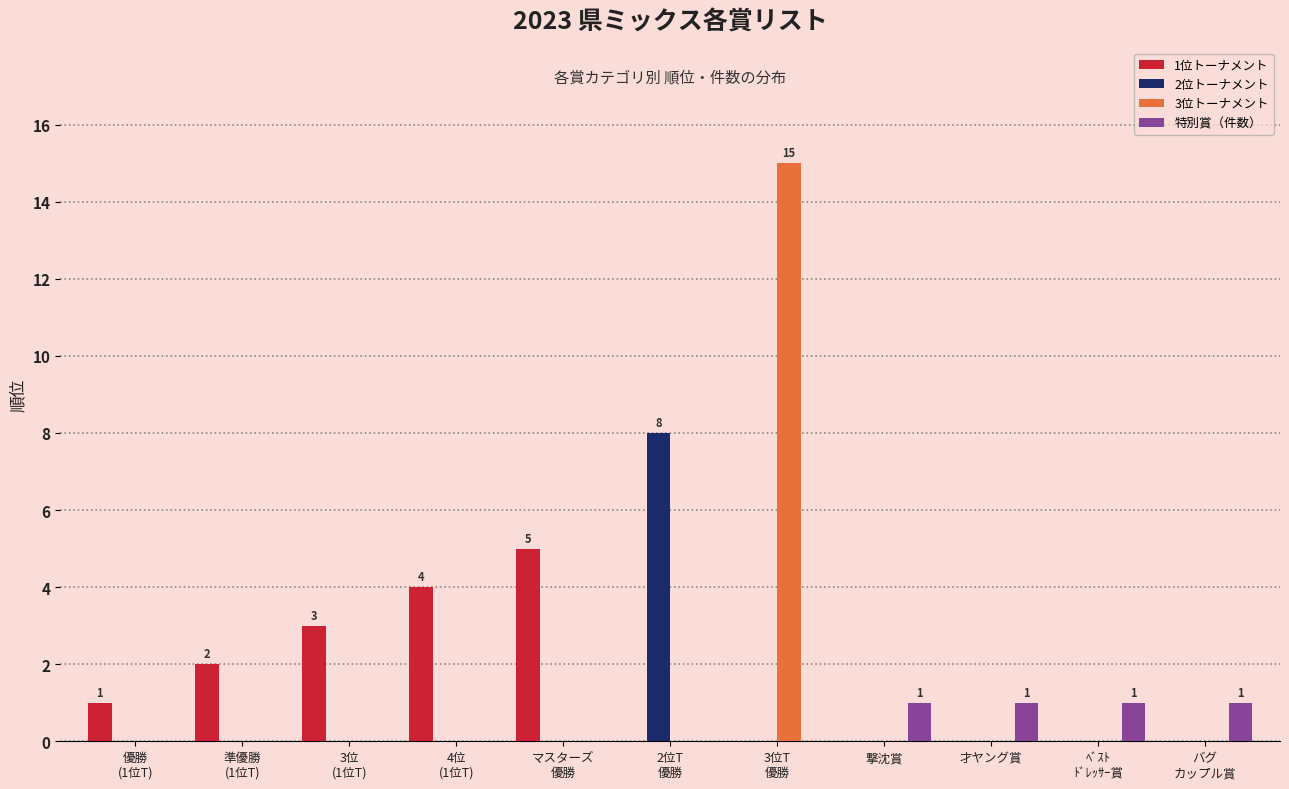

What is the sum of all 特別賞（件数） values?

4